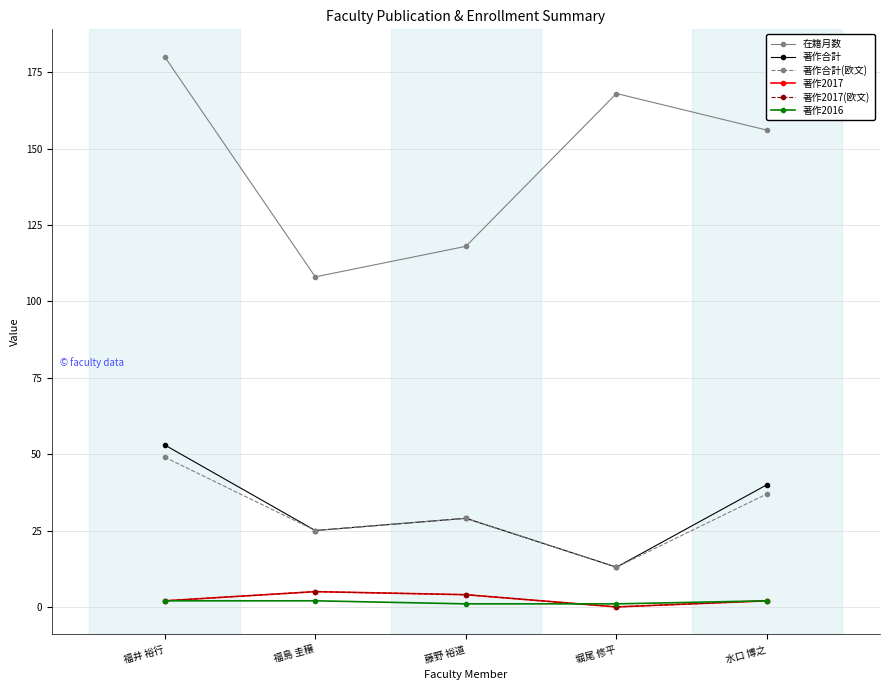

Is this an area chart (filled region under the line)?

No